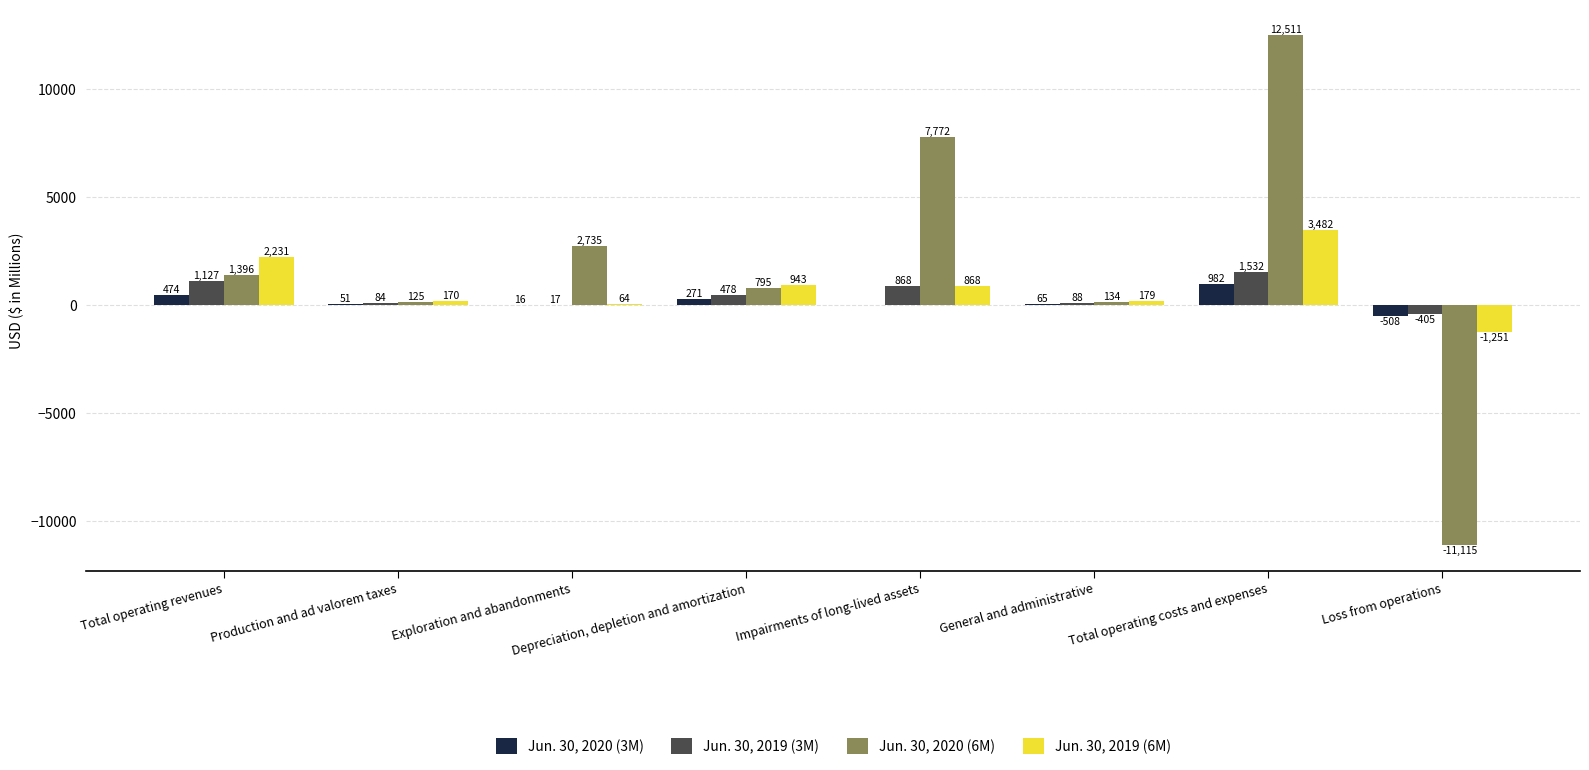

Which series changed the most between Total operating revenues and Impairments of long-lived assets?

Jun. 30, 2020 (6M)